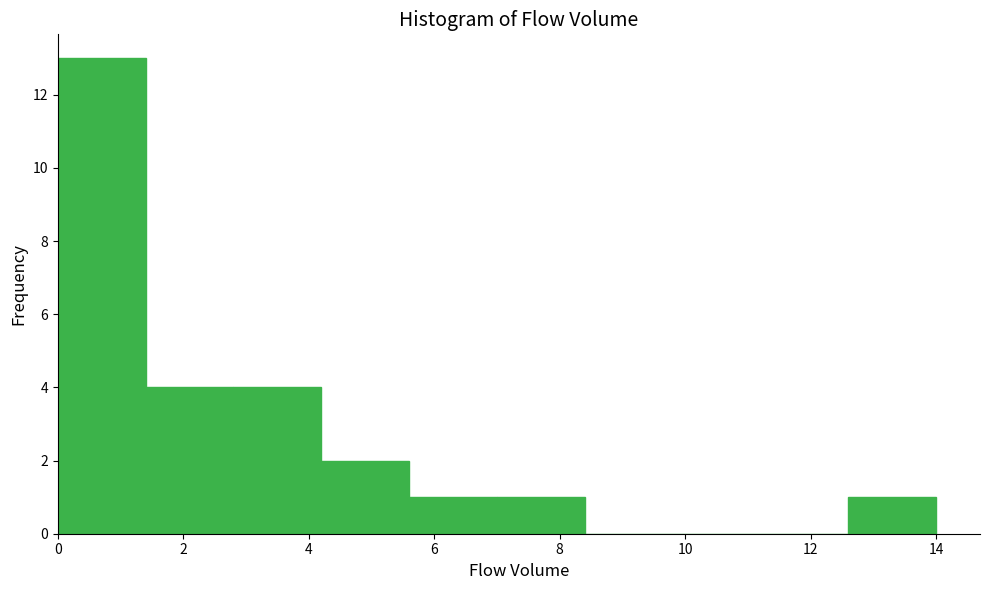

Over which range of the x-axis is the bar tallest?

0.0 to 1.4